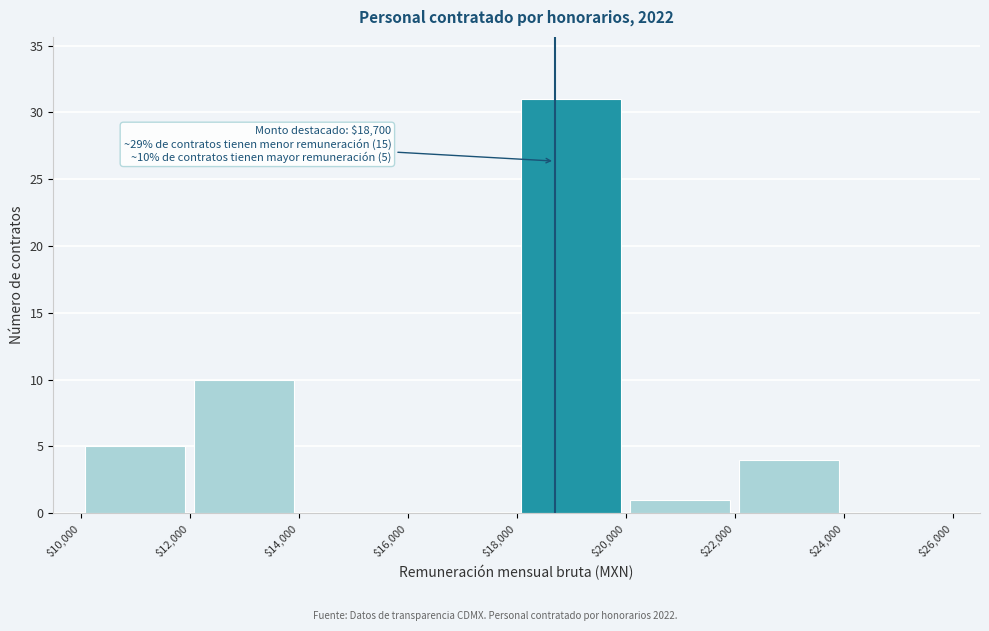

Which range on the x-axis has the tallest bar?

$18,000 to $20,000